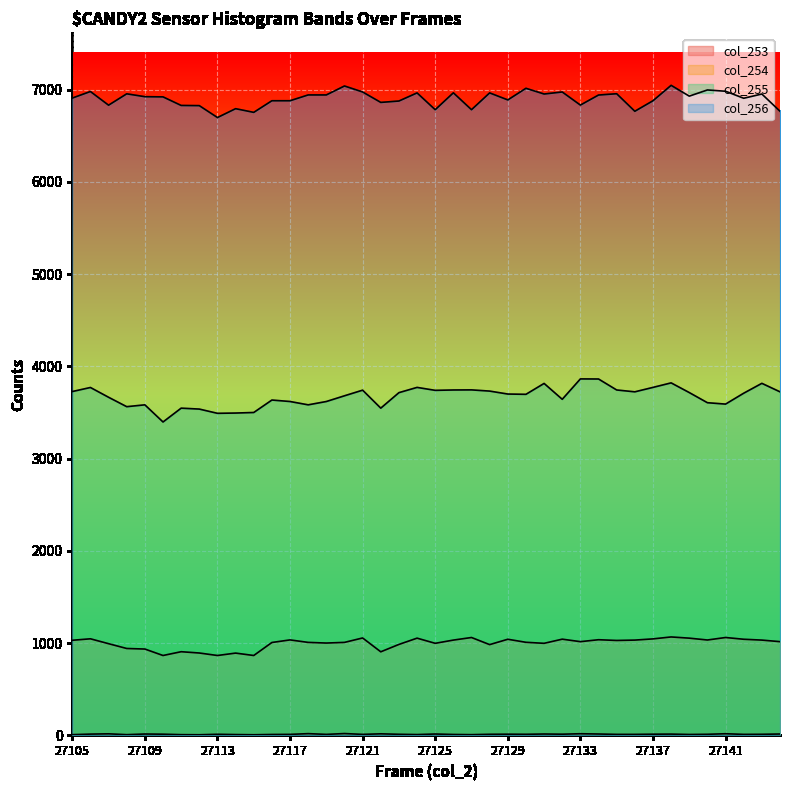

In col_255, how many points are higher than both neighbors (excluding endpoints)?

11